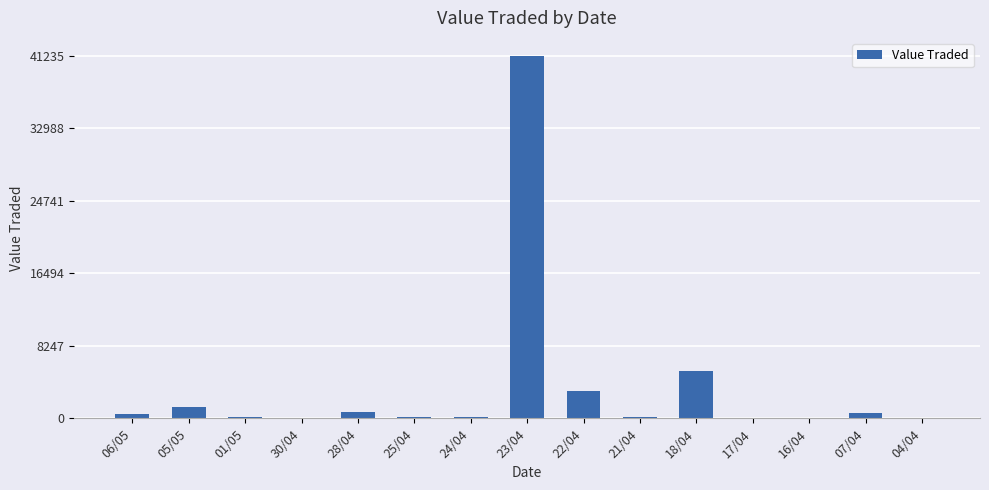

Where does the data first go above 195?

06/05